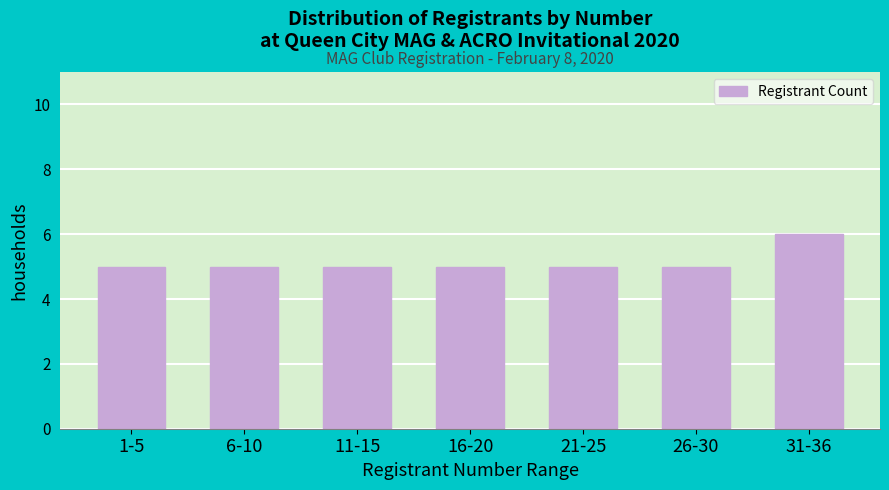

Reading right to left, transcribe all the data shown in this chart.

31-36=6	26-30=5	21-25=5	16-20=5	11-15=5	6-10=5	1-5=5